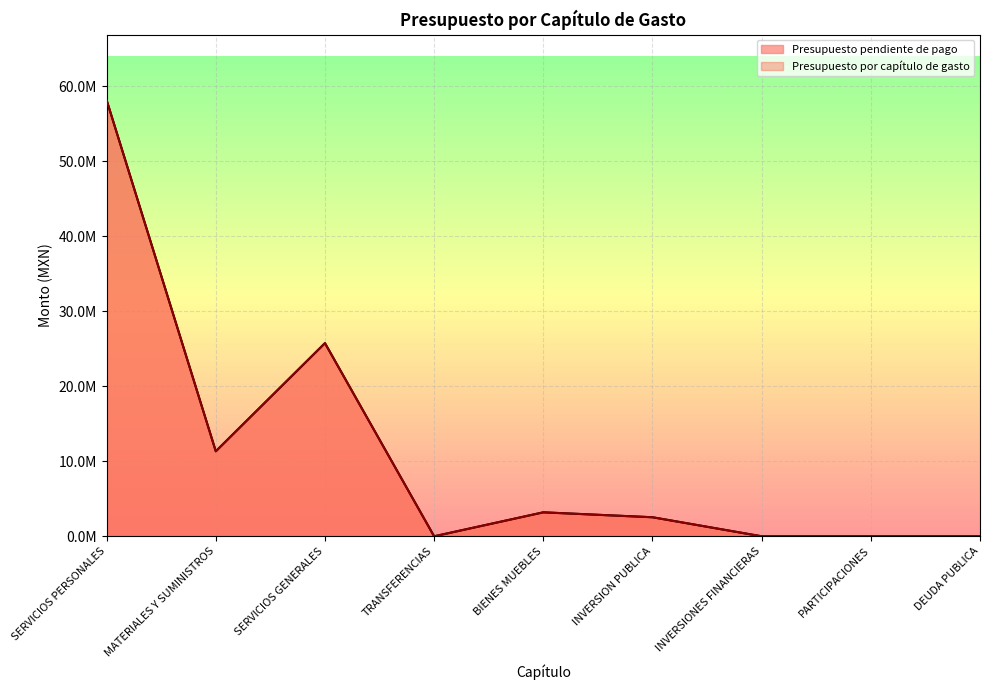

Reading right to left, what are all the values shown in this chart?

Presupuesto pendiente de pago: DEUDA PUBLICA=0.0	PARTICIPACIONES=0.0	INVERSIONES FINANCIERAS=0.0	INVERSION PUBLICA=2539000.0	BIENES MUEBLES=3195000.0	TRANSFERENCIAS=0.0	SERVICIOS GENERALES=25750225.5	MATERIALES Y SUMINISTROS=11333930.7	SERVICIOS PERSONALES=58145742.8
Presupuesto por capítulo de gasto: DEUDA PUBLICA=0.0	PARTICIPACIONES=0.0	INVERSIONES FINANCIERAS=0.0	INVERSION PUBLICA=2539000.0	BIENES MUEBLES=3195000.0	TRANSFERENCIAS=0.0	SERVICIOS GENERALES=25750225.5	MATERIALES Y SUMINISTROS=11333930.7	SERVICIOS PERSONALES=58145742.8